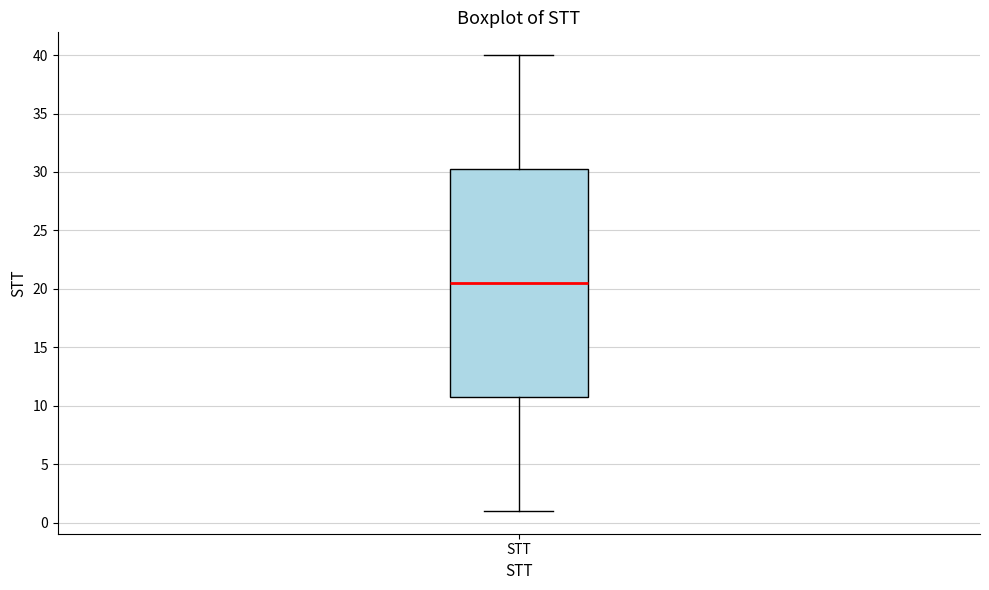

Transcribe this box plot: give where the median line is, the range the box spans, and where the two whiskers end, as read against the y-axis. The values are not printed on the chart, so give them approximately, as read against the axis.

median 20.5, box 11.0 to 30.5, whiskers 1.0 to 40.0